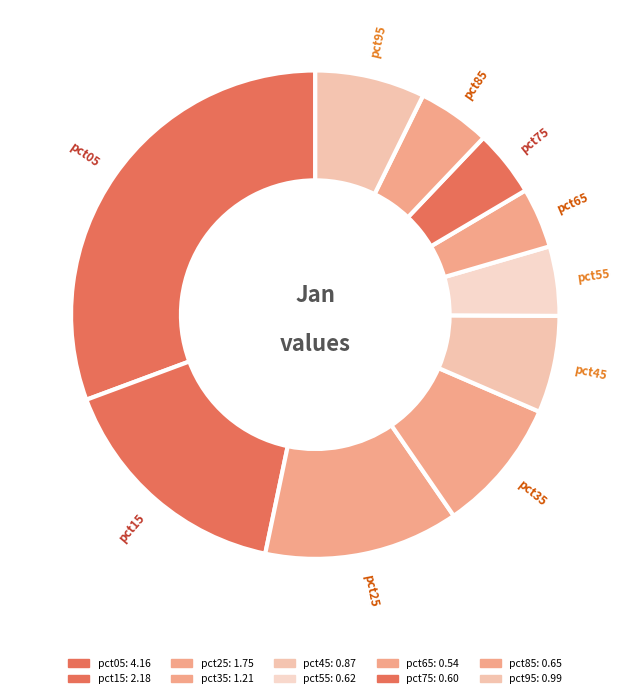

Do pct55 and pct25 together represent more than half of the pie?

No